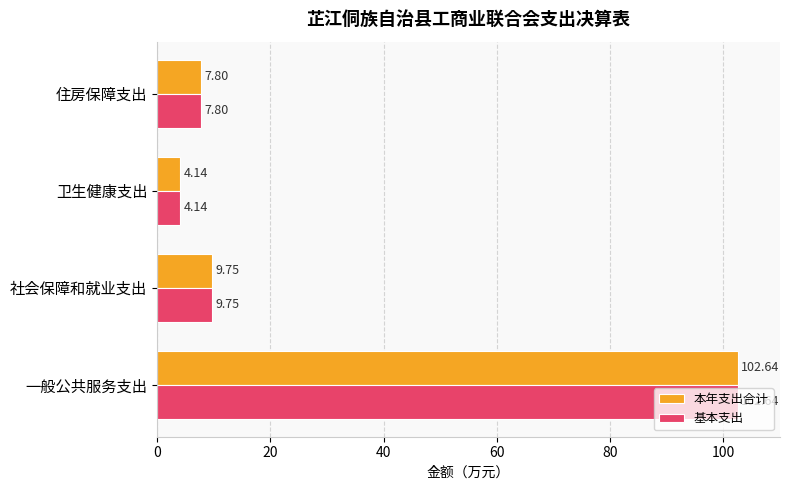

Which category has the highest value in the 本年支出合计 series?

一般公共服务支出